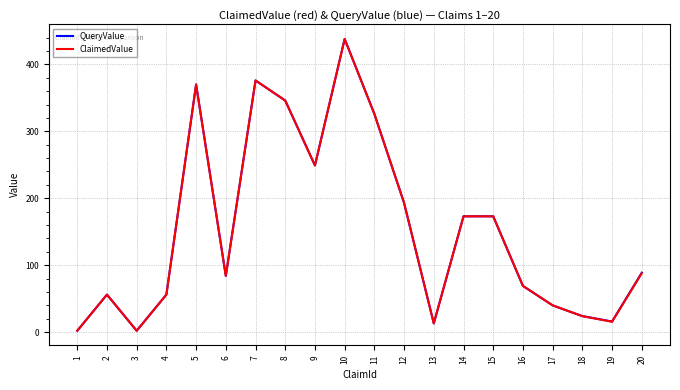

At which category is the sum across all series the highest?

10